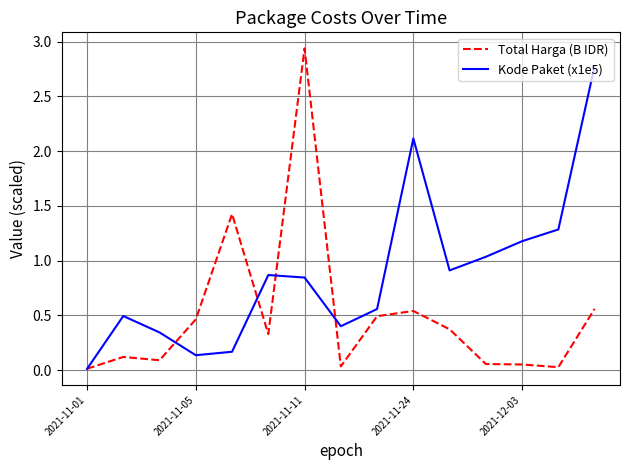

Which series has the largest range (max minus min)?

Total Harga (B IDR)